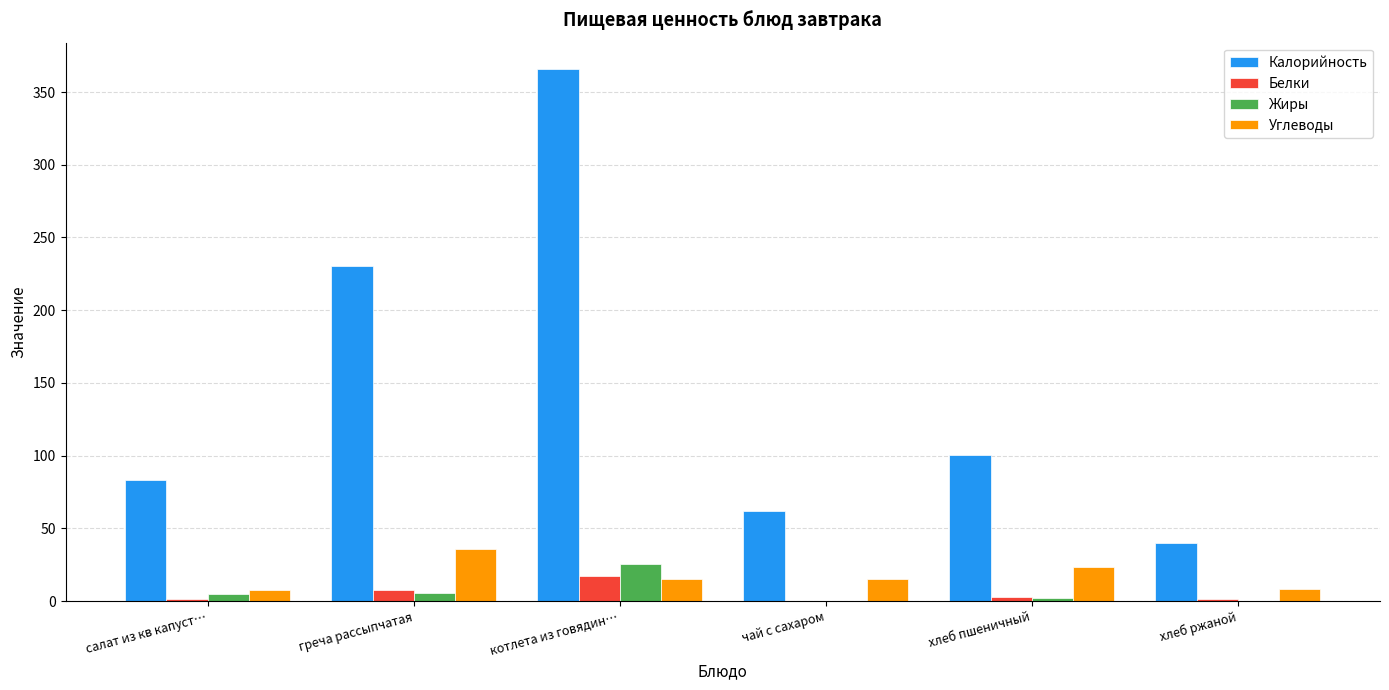

True or false: Калорийность has a value of 83.2 at салат из кв капуст….

True